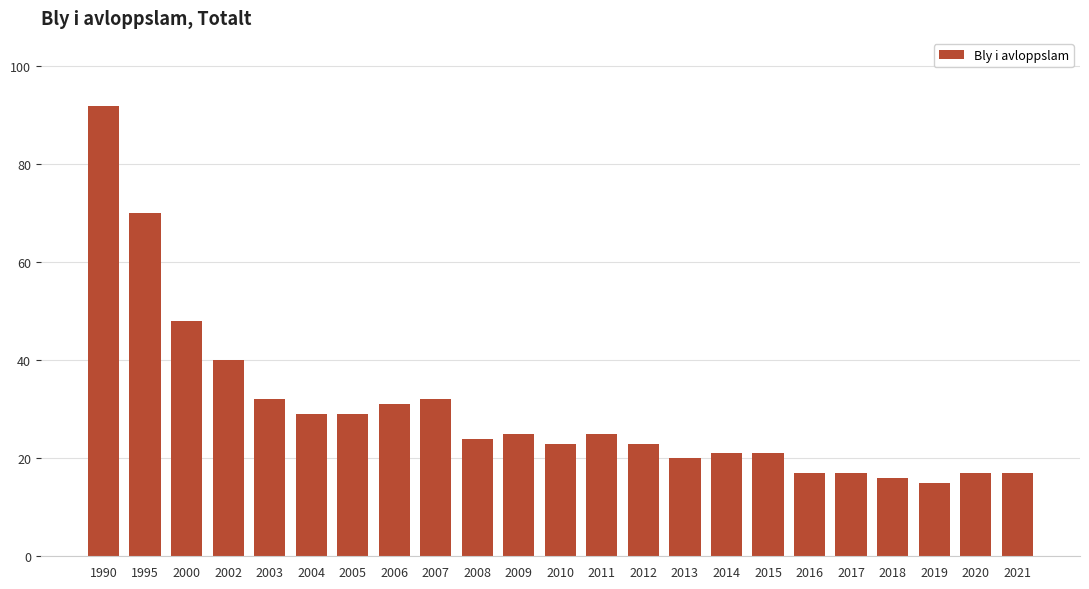

What is the average value?

30